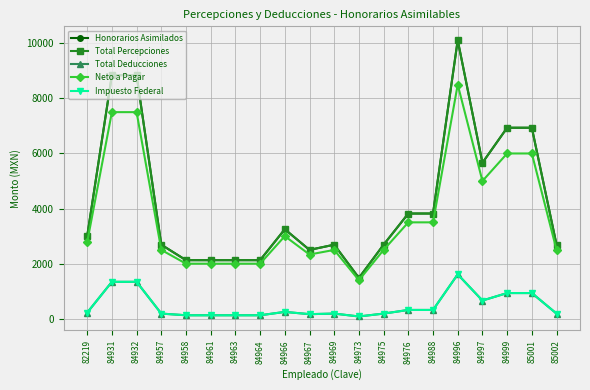

List the series in order of their peak value, lowest first.

Total Deducciones, Impuesto Federal, Neto a Pagar, Honorarios Asimilados, Total Percepciones